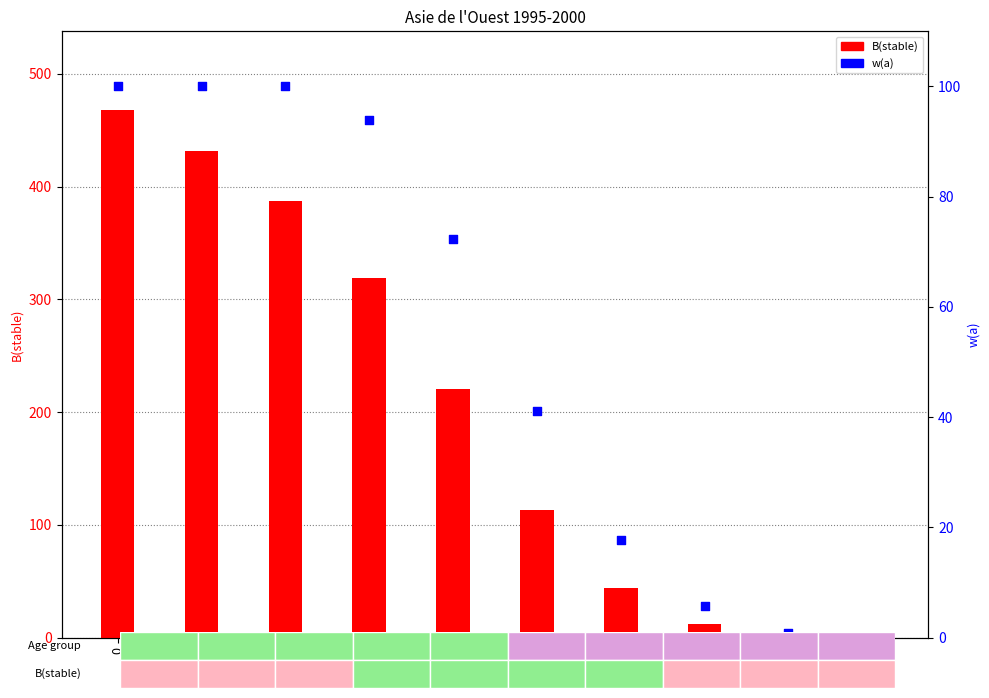

Which series contains the lowest Y value?

B(stable)